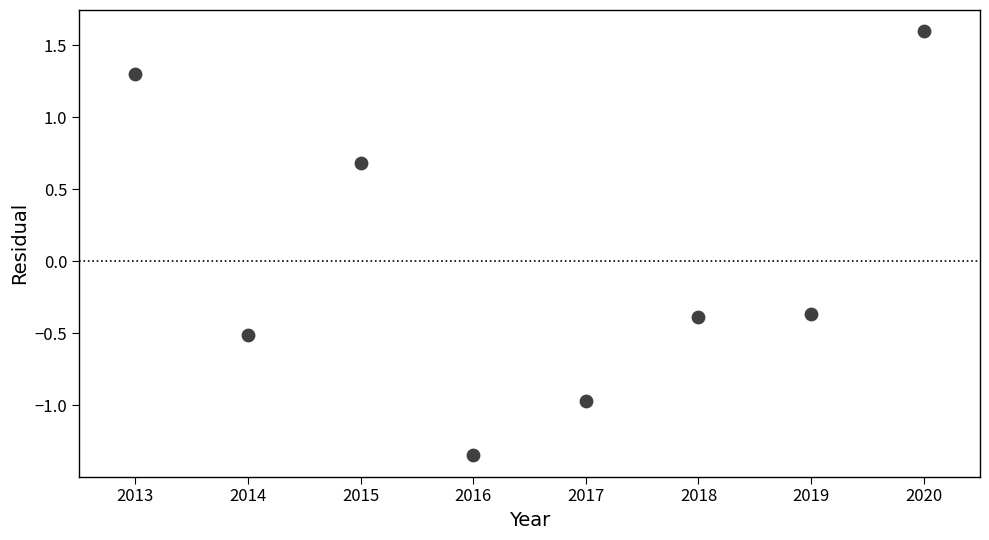

What is the range of Y values (max minus min)?

2.9